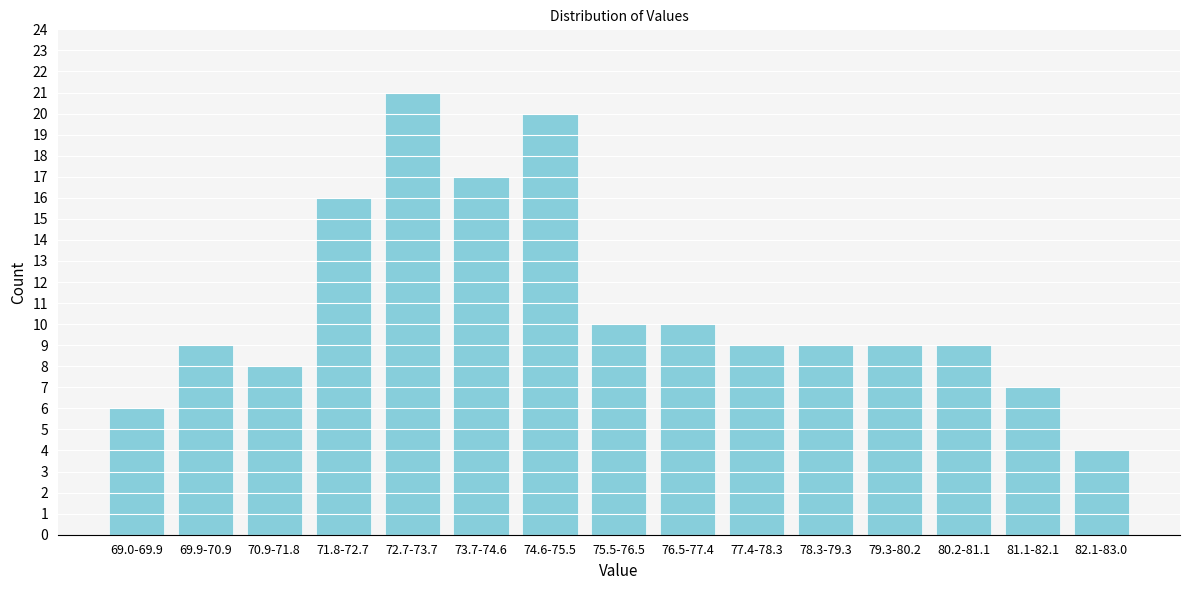

Reading right to left, transcribe all the data shown in this chart.

82.1-83.0=4	81.1-82.1=7	80.2-81.1=9	79.3-80.2=9	78.3-79.3=9	77.4-78.3=9	76.5-77.4=10	75.5-76.5=10	74.6-75.5=20	73.7-74.6=17	72.7-73.7=21	71.8-72.7=16	70.9-71.8=8	69.9-70.9=9	69.0-69.9=6